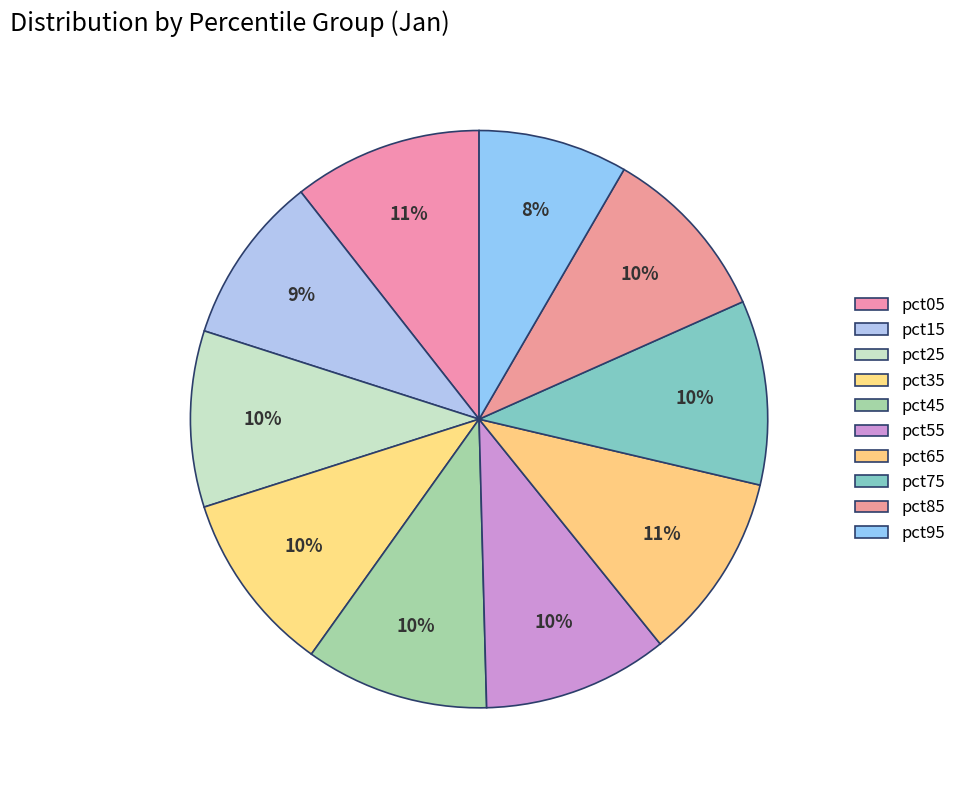

How many slices are in this pie chart?

10